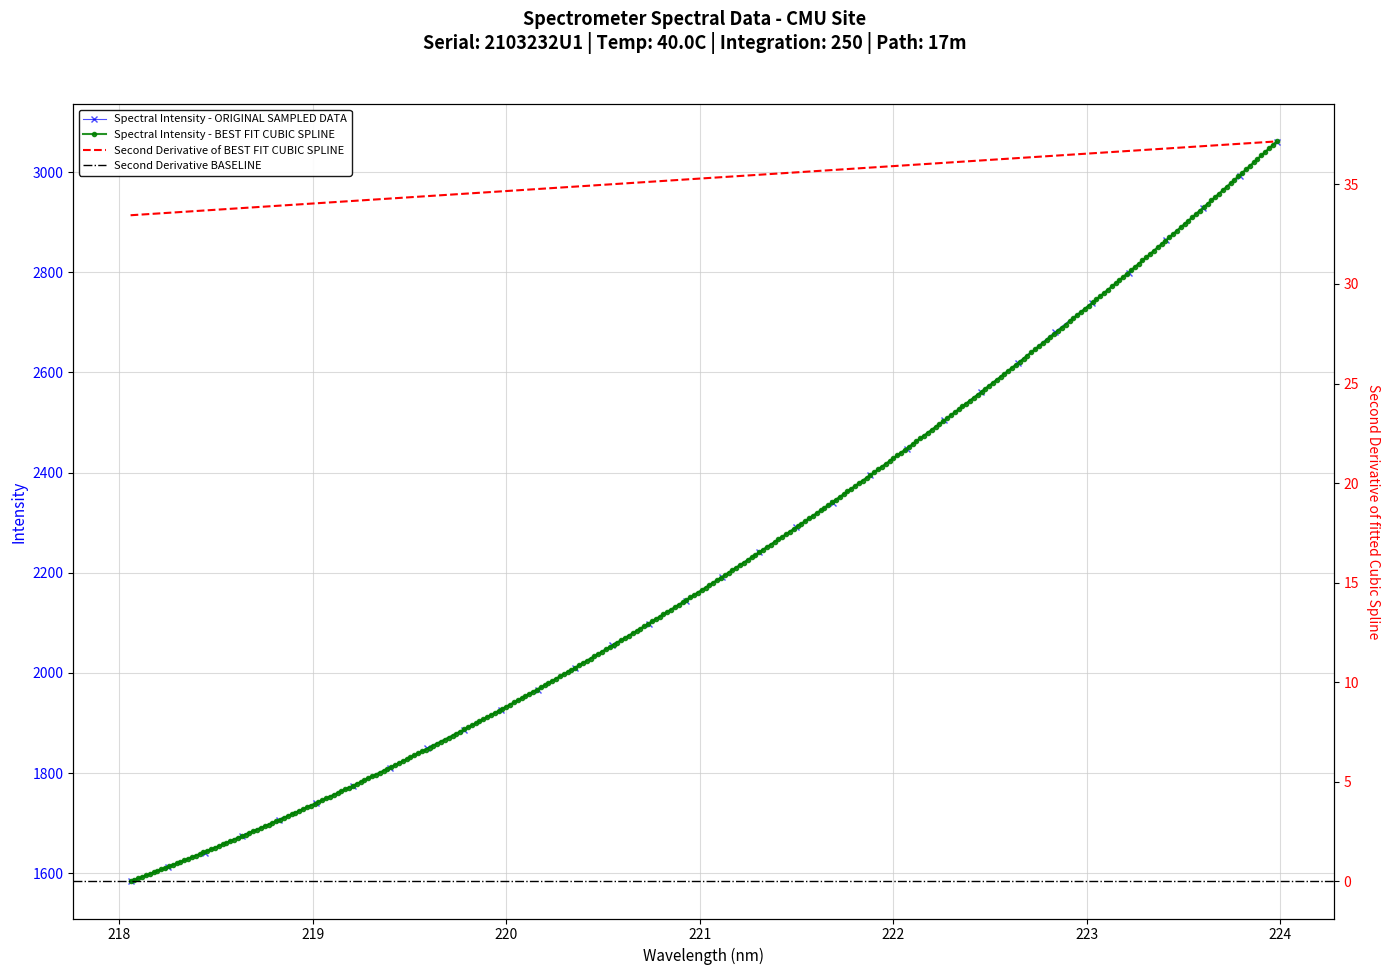

True or false: the data has more than 2 interior local peaks.

False